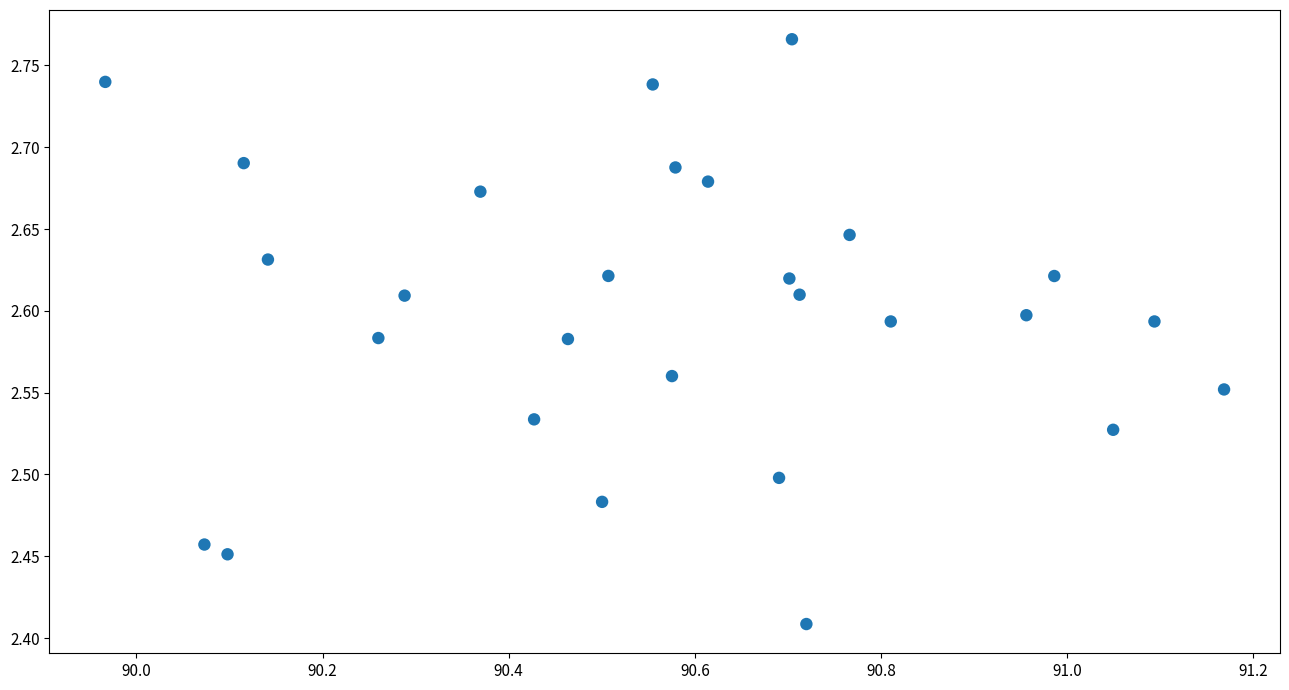

What is the range of X values (max minus min)?

1.2